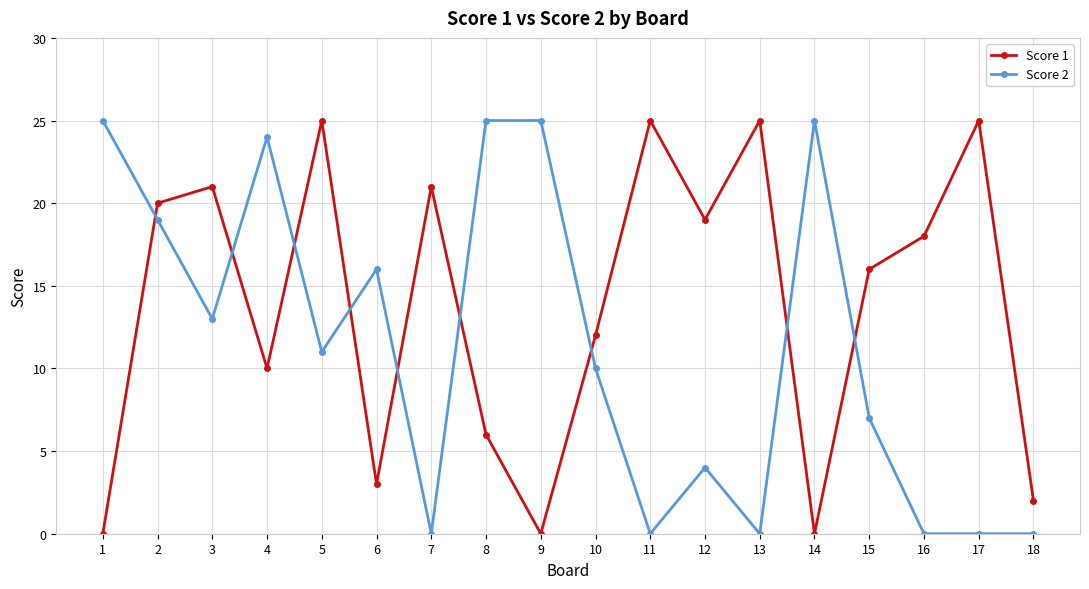

What are all the series names shown in the legend?

Score 1, Score 2